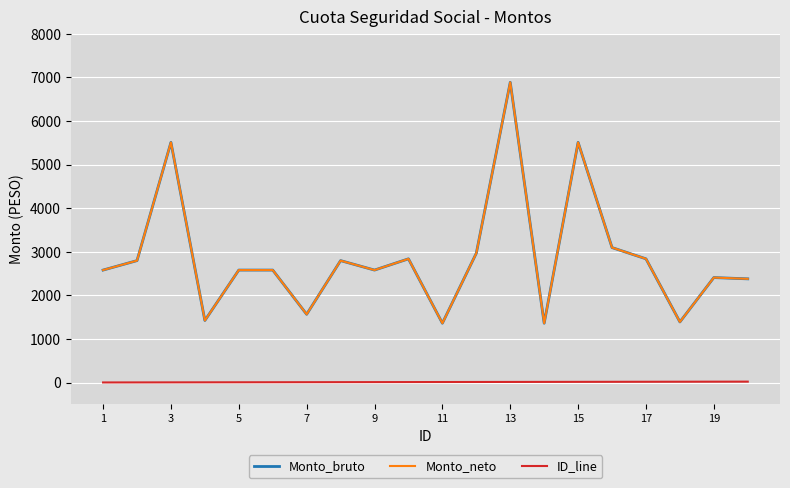

True or false: Monto_neto has more than 1 points higher than both neighbors.

True